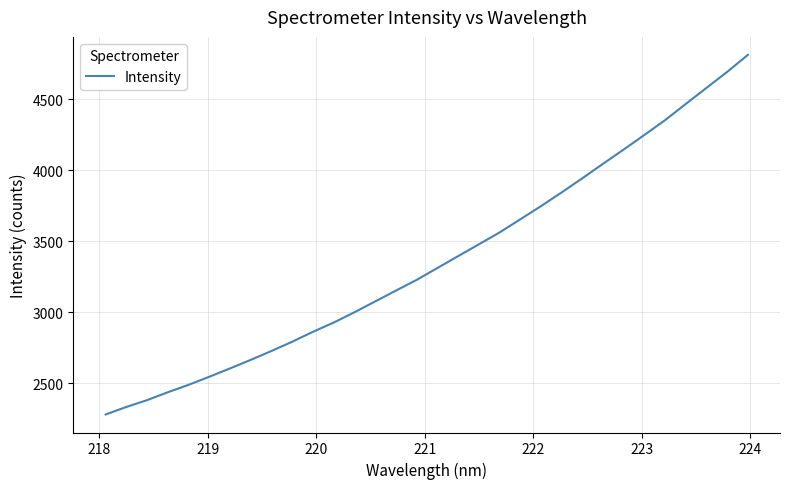

What is the smallest value displayed?

2281.8